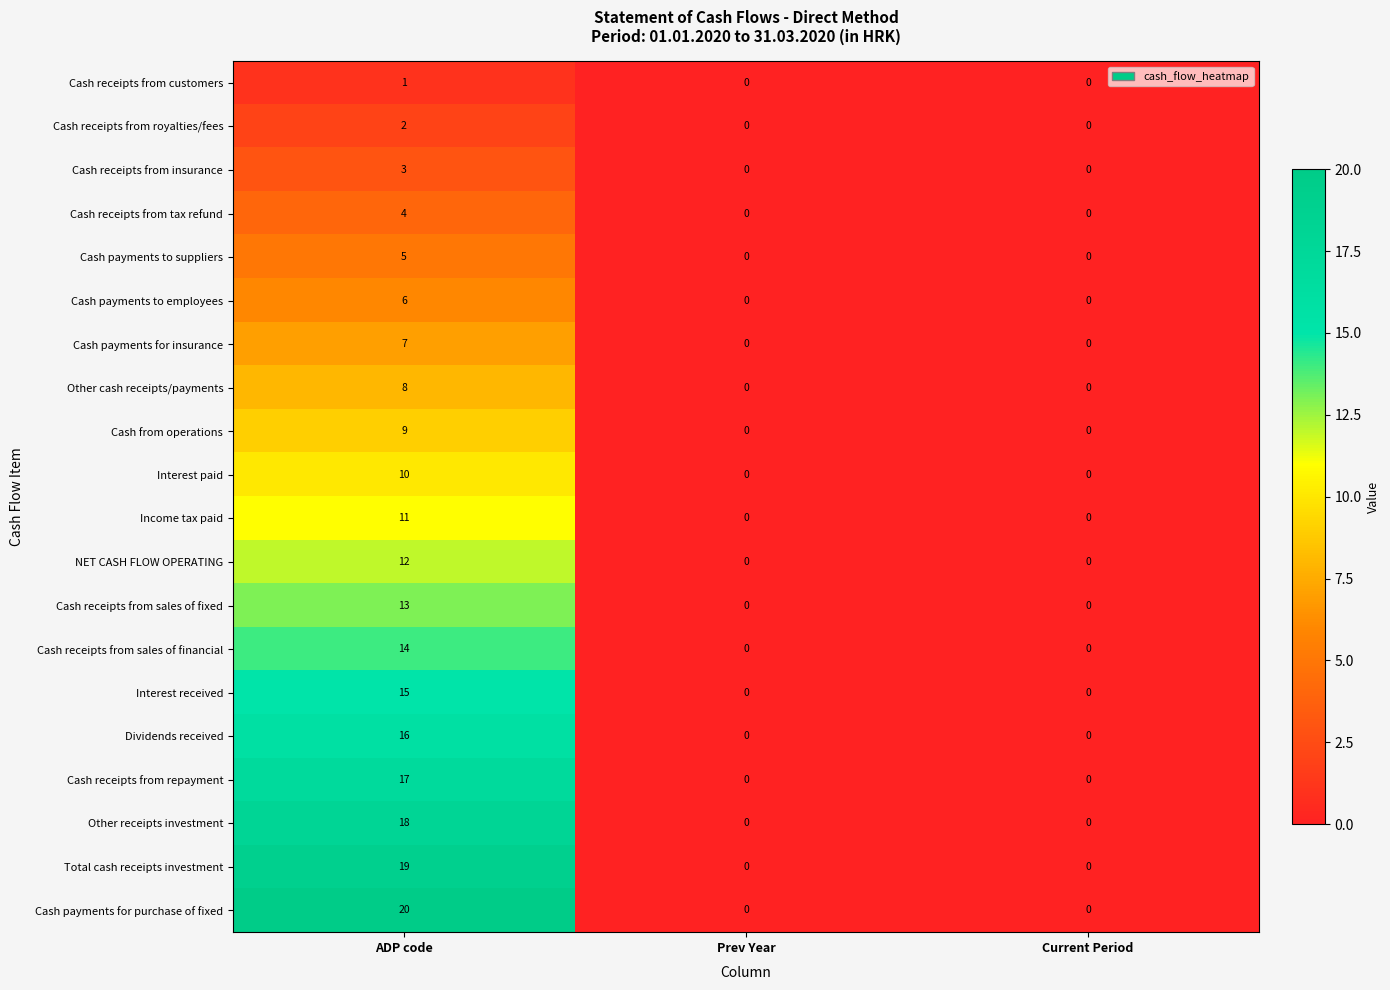

How many Dividends received values are between 0 and 16?

3